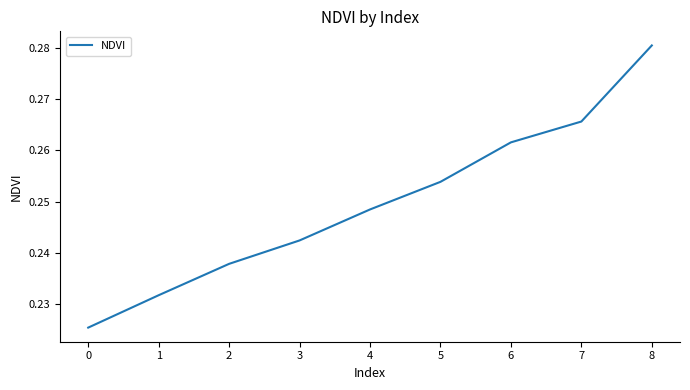

Count the values in the range 0 to 1.

9